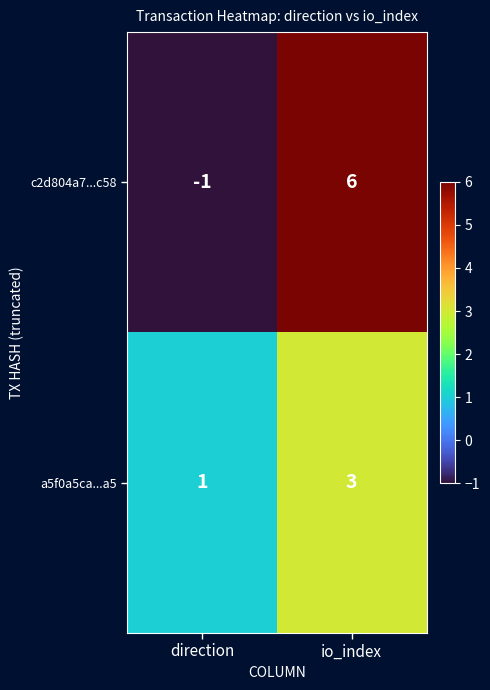

Which series changed the most between direction and io_index?

c2d804a7...c58